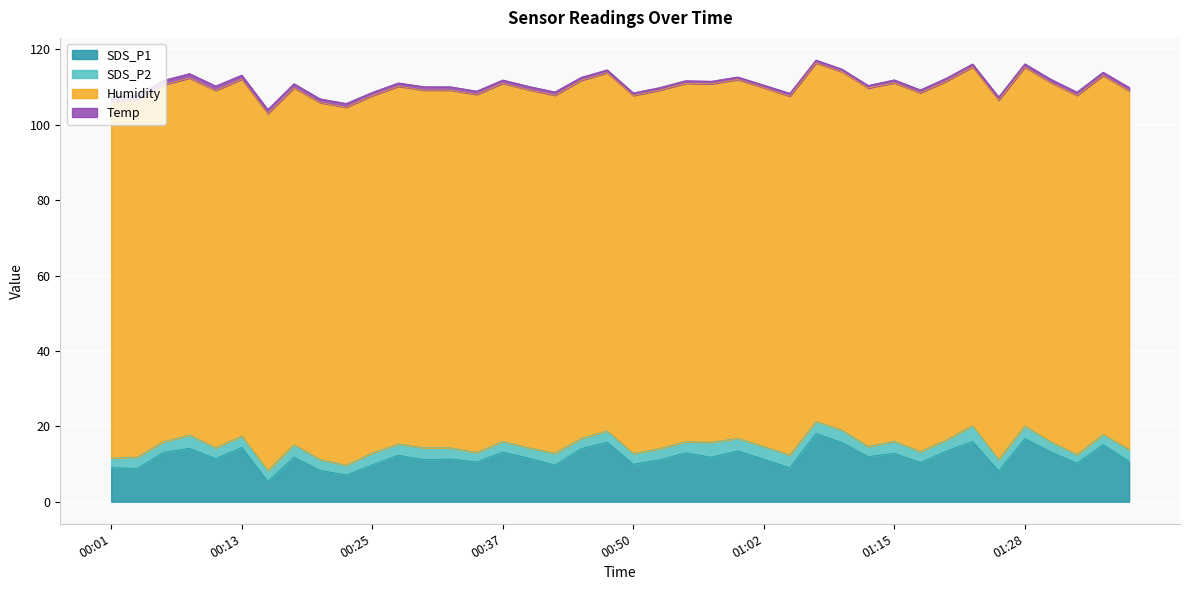

How many values in the SDS_P2 series exceed 3?

17